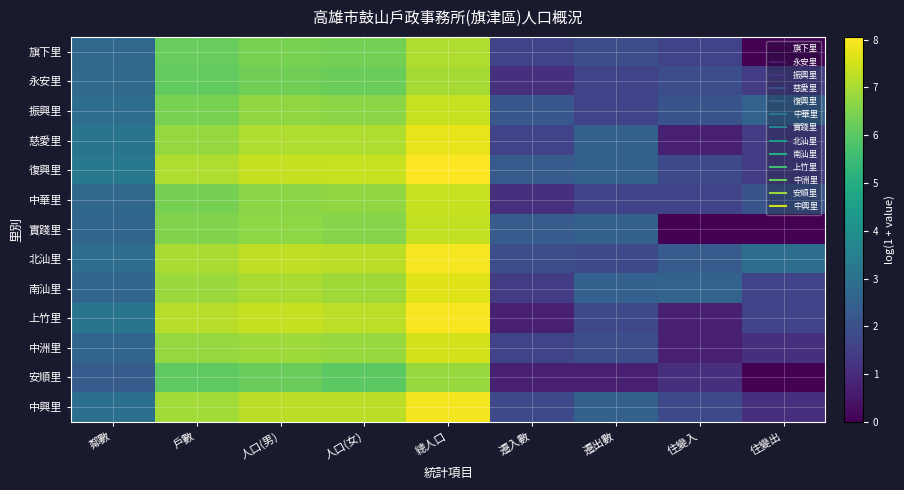

At how many categories does at least one series exceed 3?

5